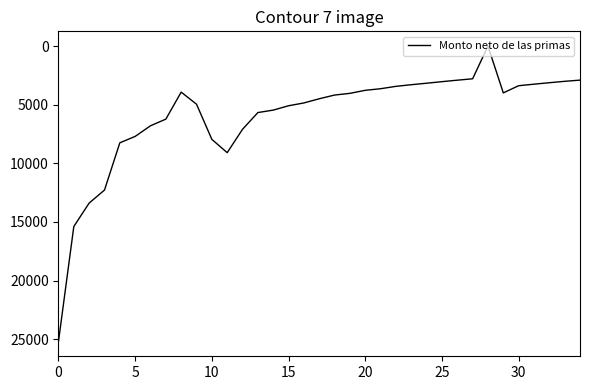

What is the difference between the maximum and minimum values?

25199.1